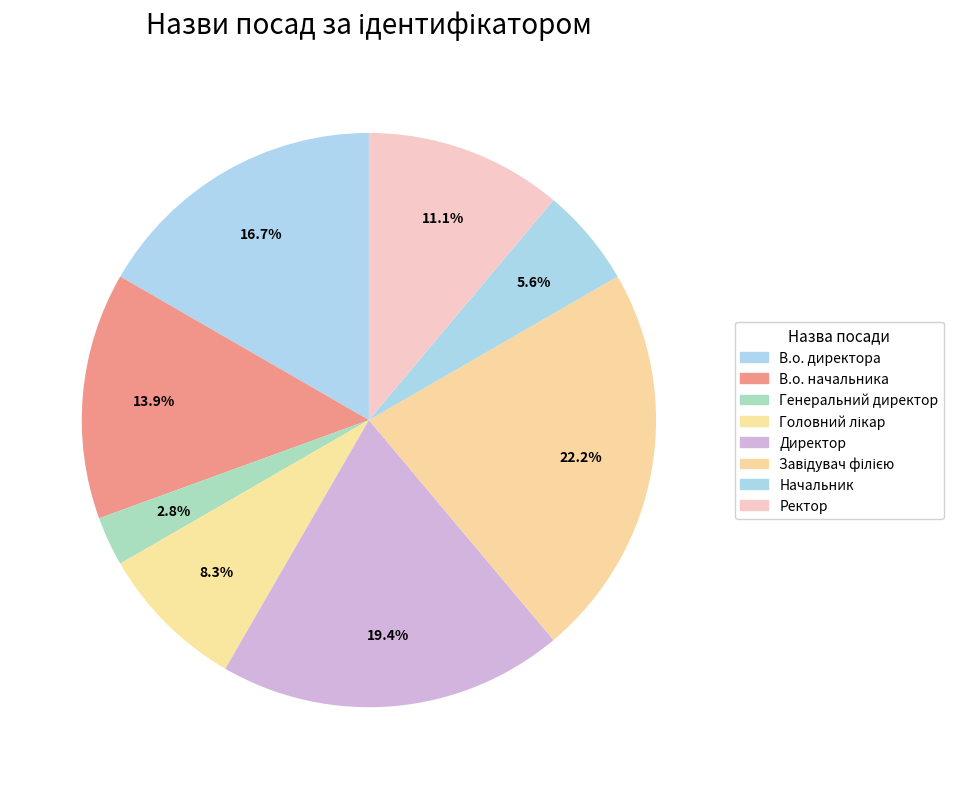

How many segments does this pie chart have?

8